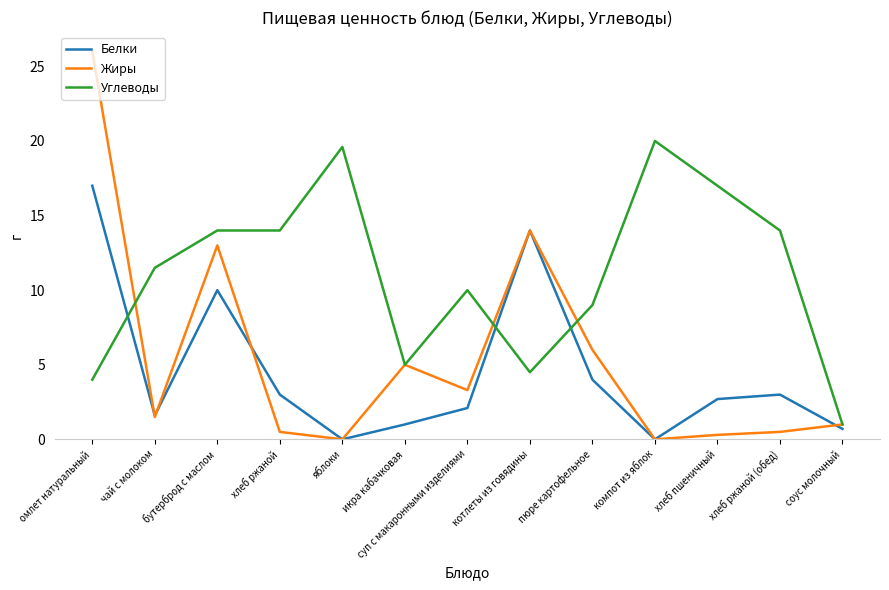

What is the difference between the second highest and minimum values in the Жиры series?

14.0